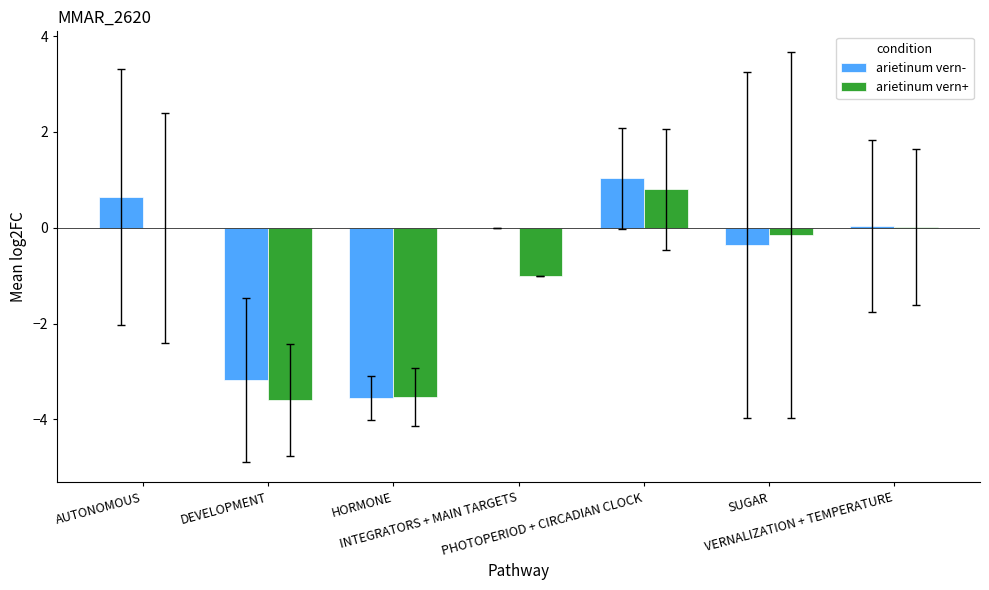

At which category is the sum across all series the highest?

PHOTOPERIOD + CIRCADIAN CLOCK